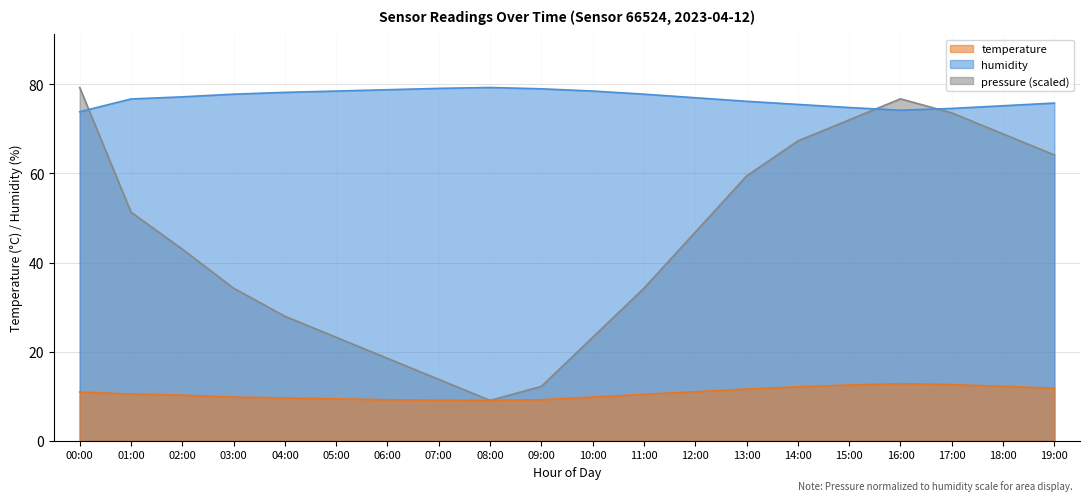

Rank the series by their maximum value, from lowest to highest.

temperature, humidity, pressure_scaled